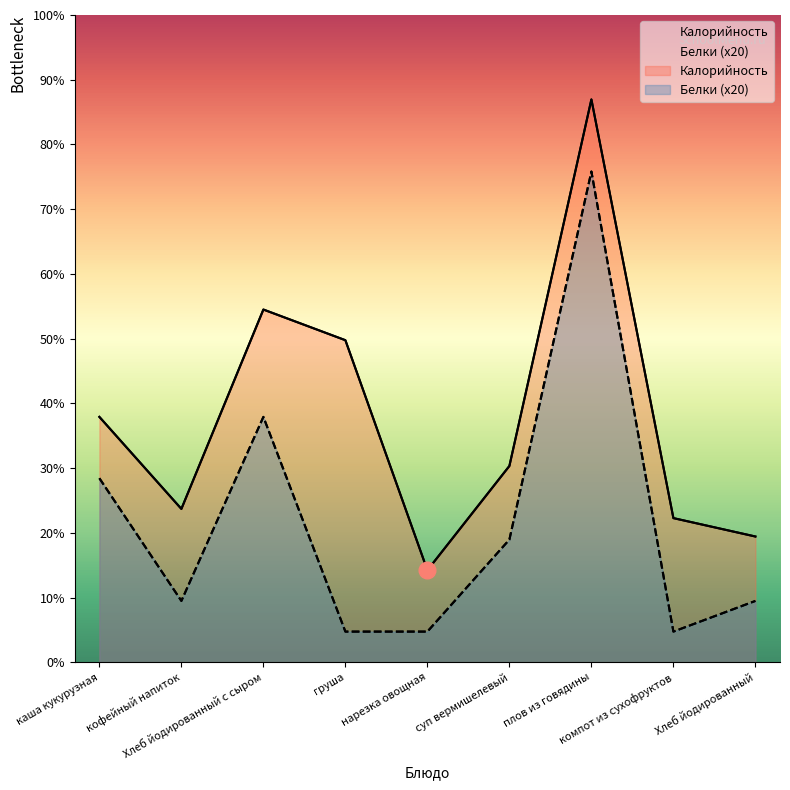

The value of Калорийность at плов из говядины is 627. True or false?

False